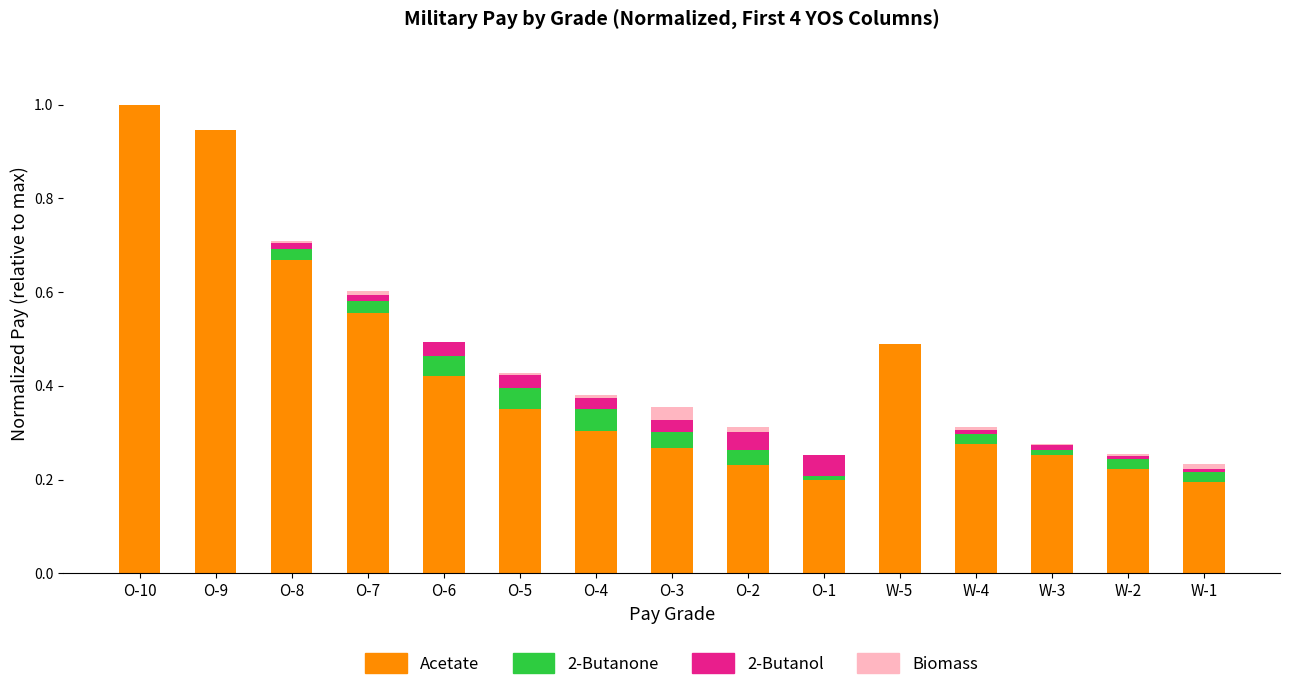

What is the highest value of the Acetate series?

1.0